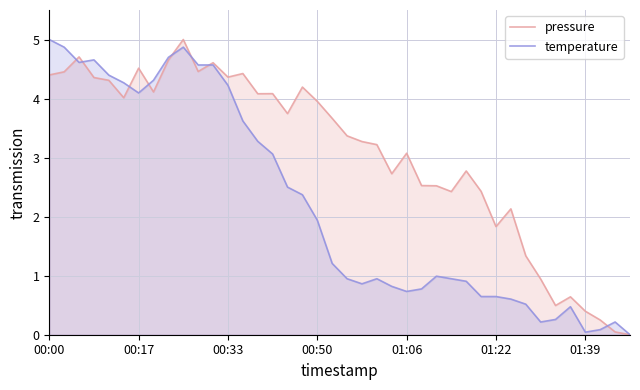

How many data points in temperature are less than 1?

20